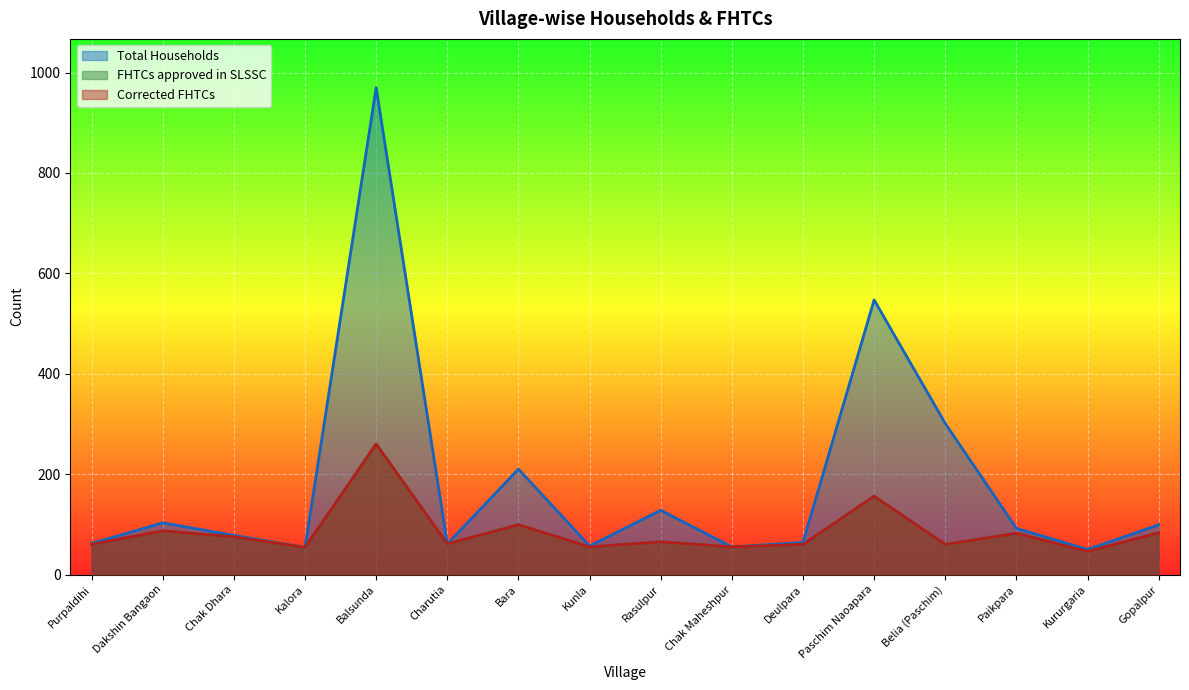

The FHTCs approved in SLSSC series shows 99 at Bara. True or false?

True